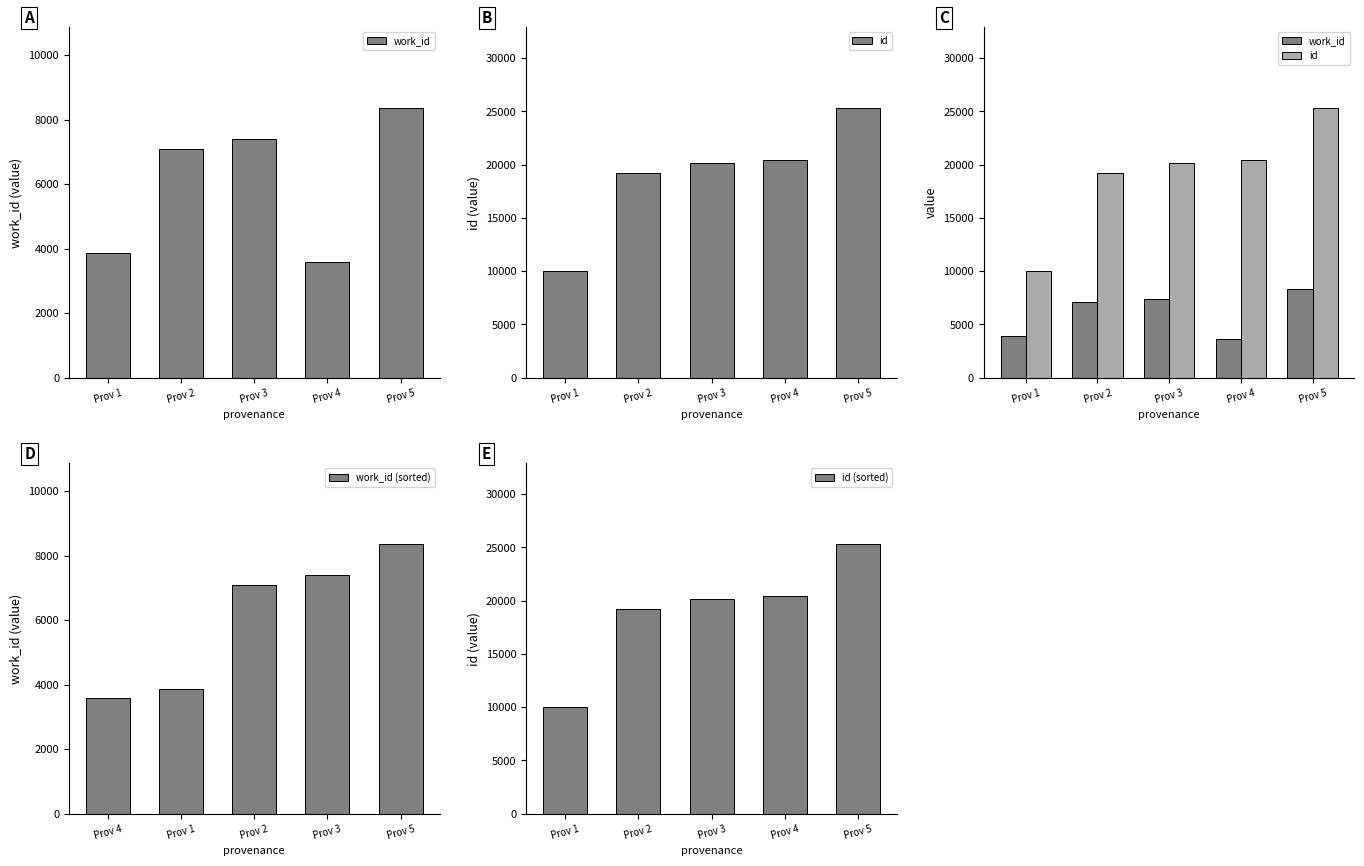

What is the difference between the id (sorted) values at Prov 4 and Prov 1?

10451